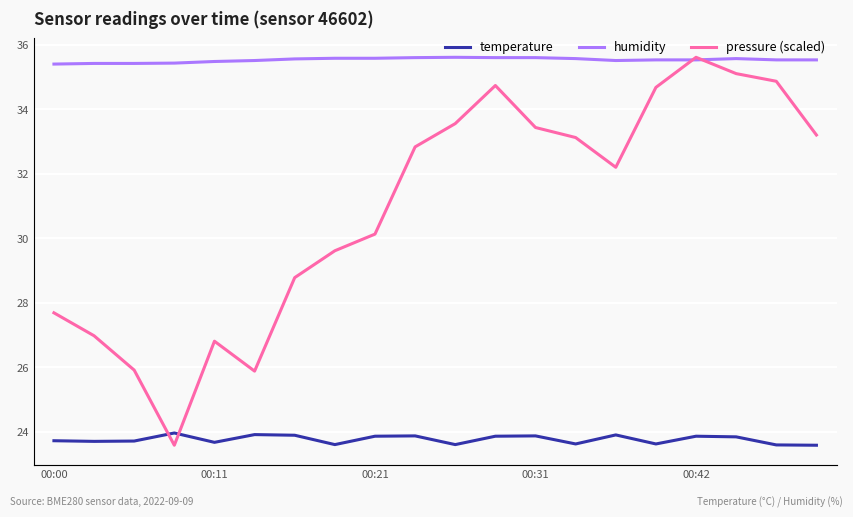

True or false: humidity and temperature intersect in this chart.

False